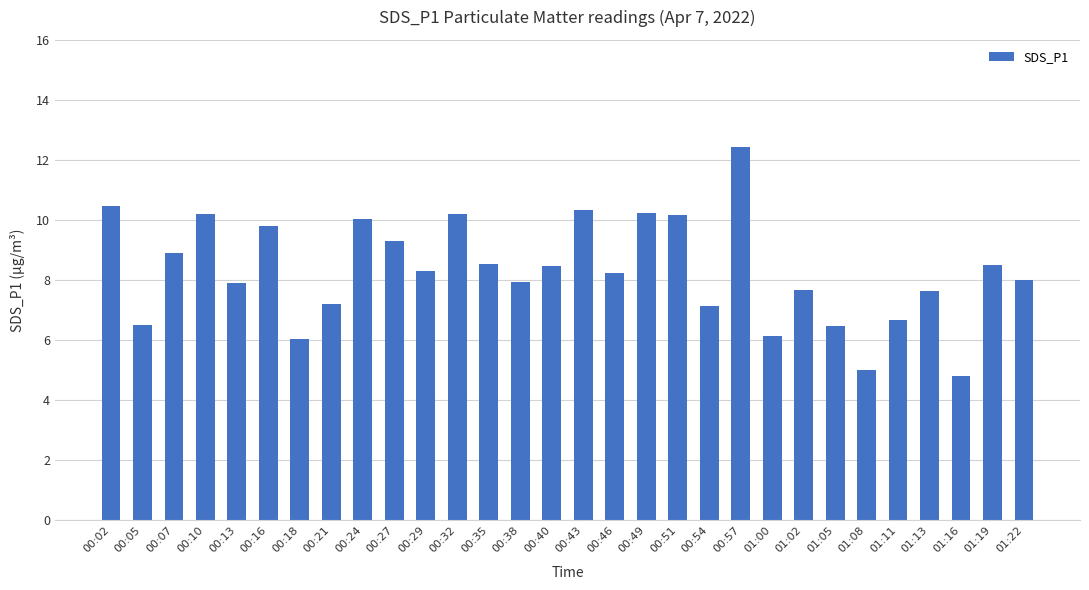

Does the chart contain any negative values?

No